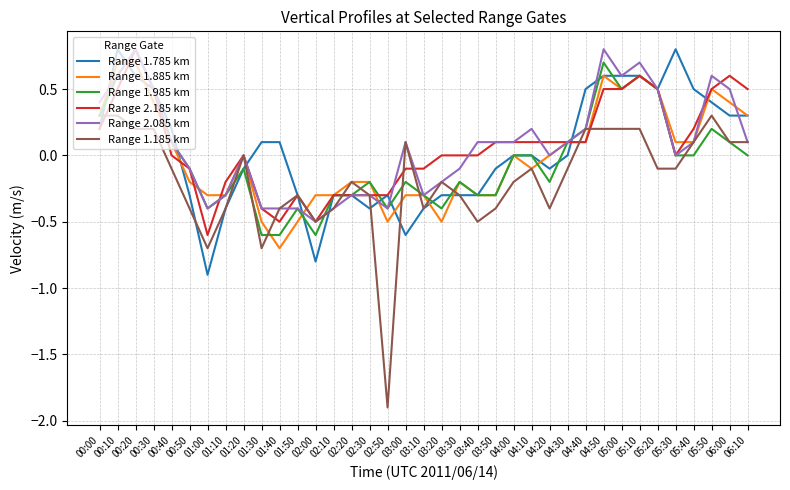

Which series changed the most between 02:20 and 05:50?

Range 2.085 km